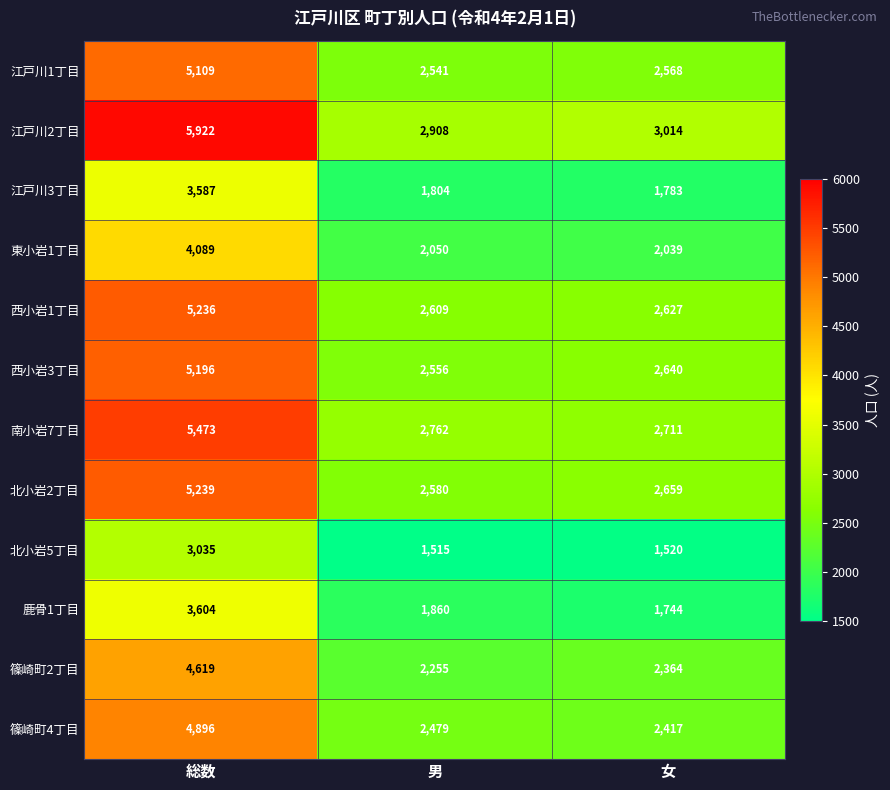

Rank the series at 男 from lowest to highest value.

北小岩5丁目, 江戸川3丁目, 鹿骨1丁目, 東小岩1丁目, 篠崎町2丁目, 篠崎町4丁目, 江戸川1丁目, 西小岩3丁目, 北小岩2丁目, 西小岩1丁目, 南小岩7丁目, 江戸川2丁目